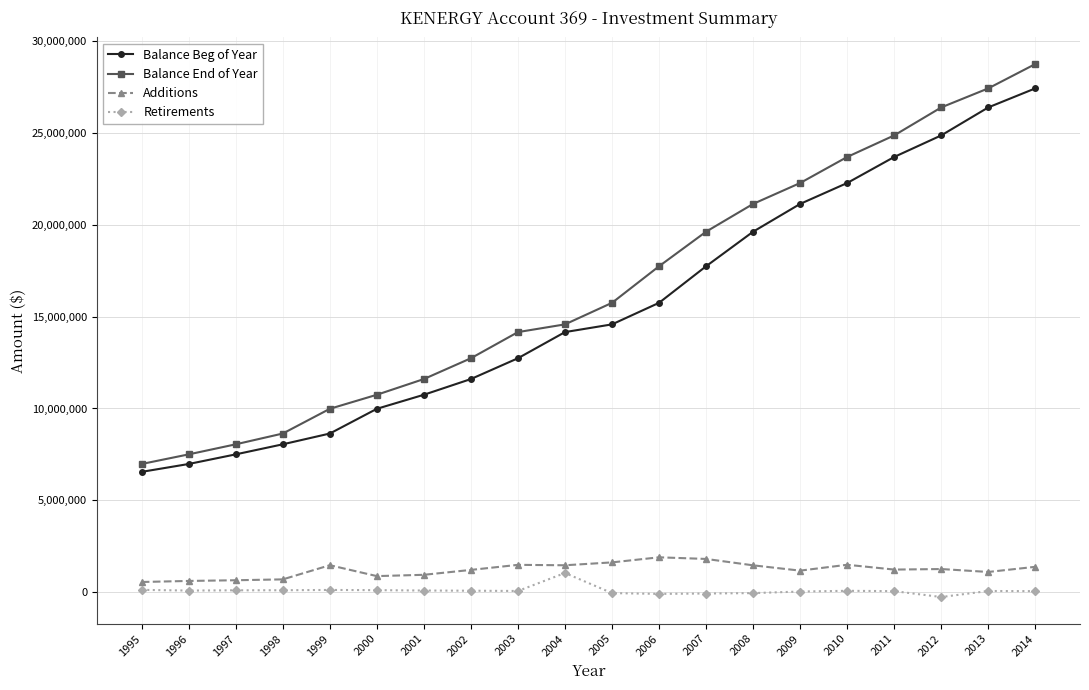

What is the greatest value displayed?

28751336